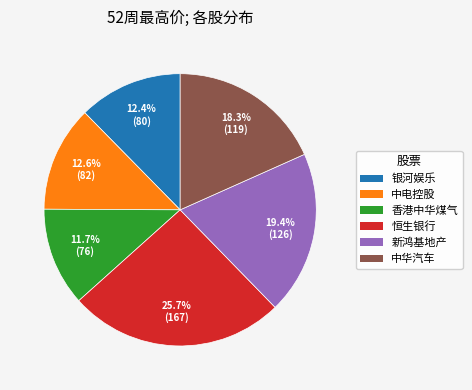

Does 中华汽车 represent more than half of the total?

No